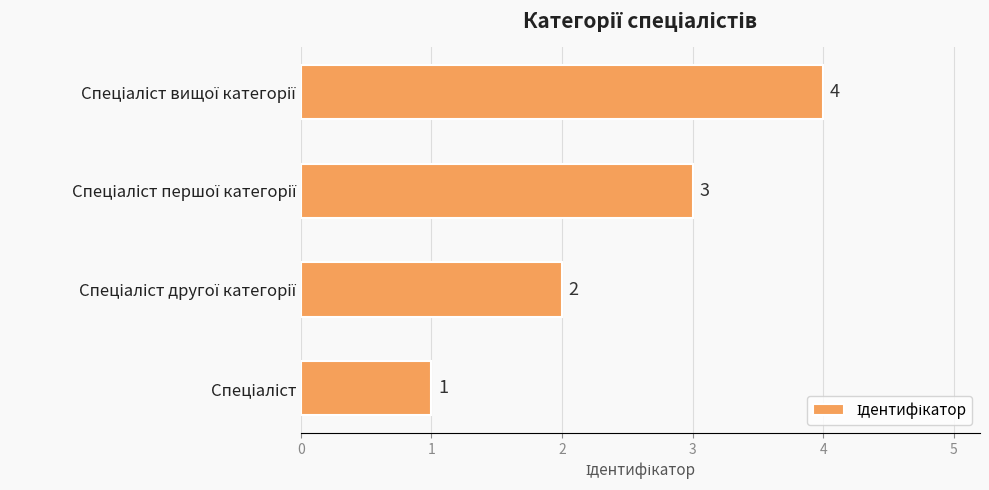

What is the minimum value shown in the chart?

1